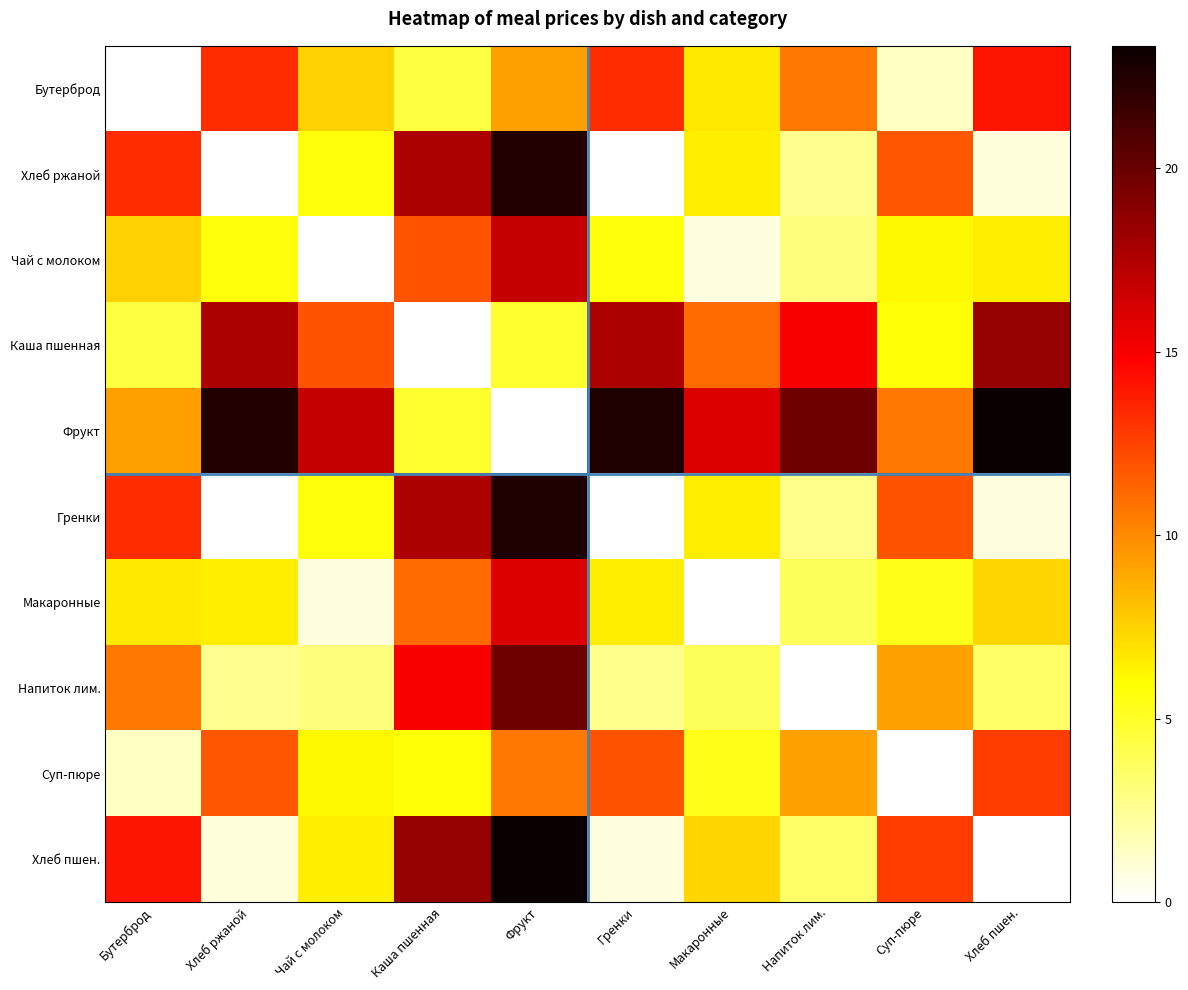

What is the total value across all series at Каша пшенная?

106.9